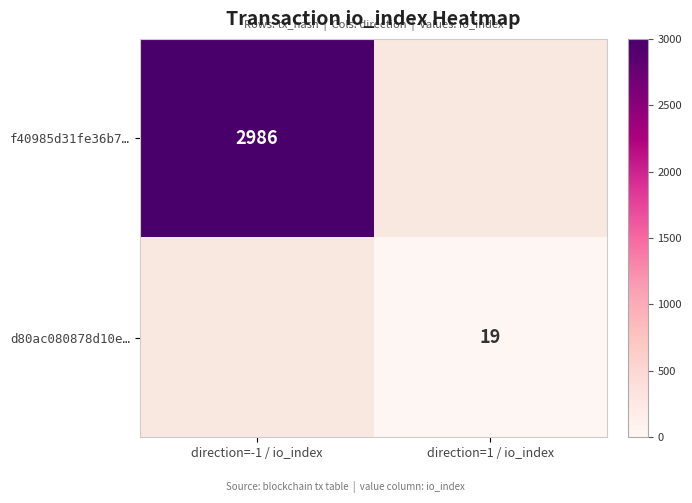

The value of d80ac080878d10e… at direction=1 / io_index is 19. True or false?

True